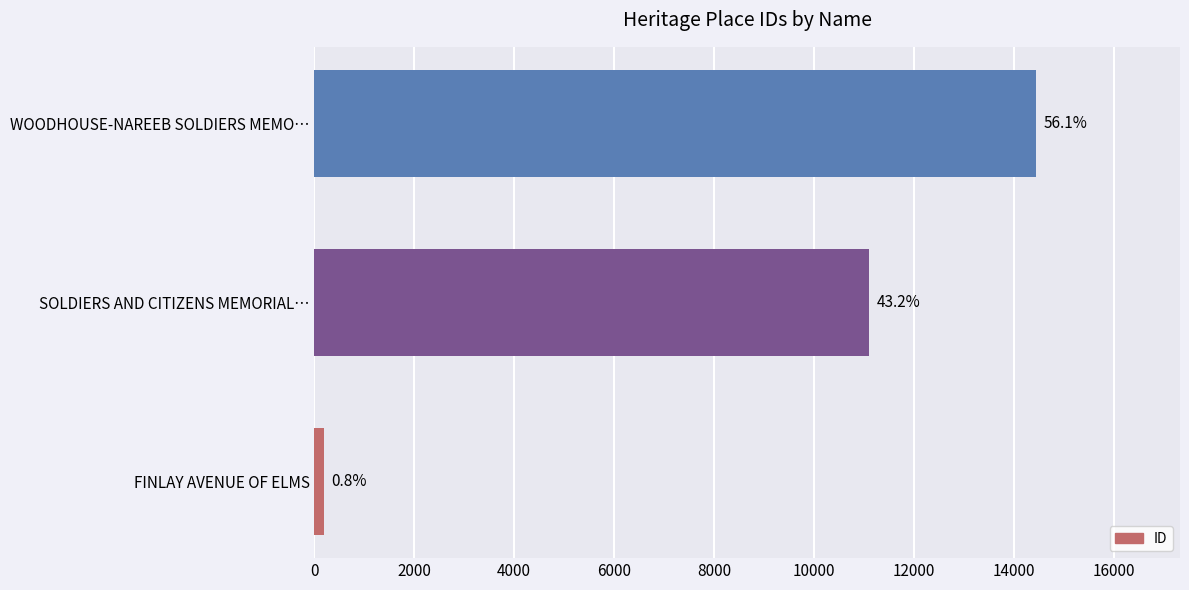

Are the bars horizontal?

Yes